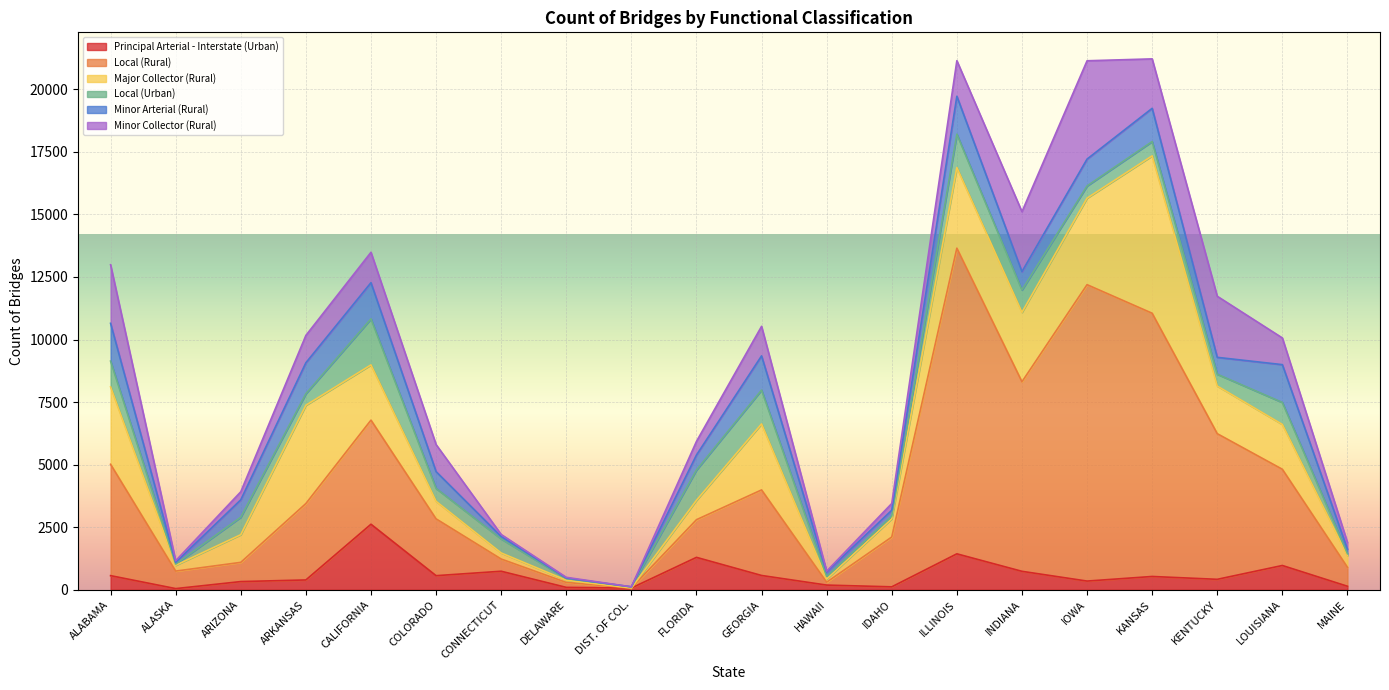

How many data points in Local (Urban) are less than 562?

10